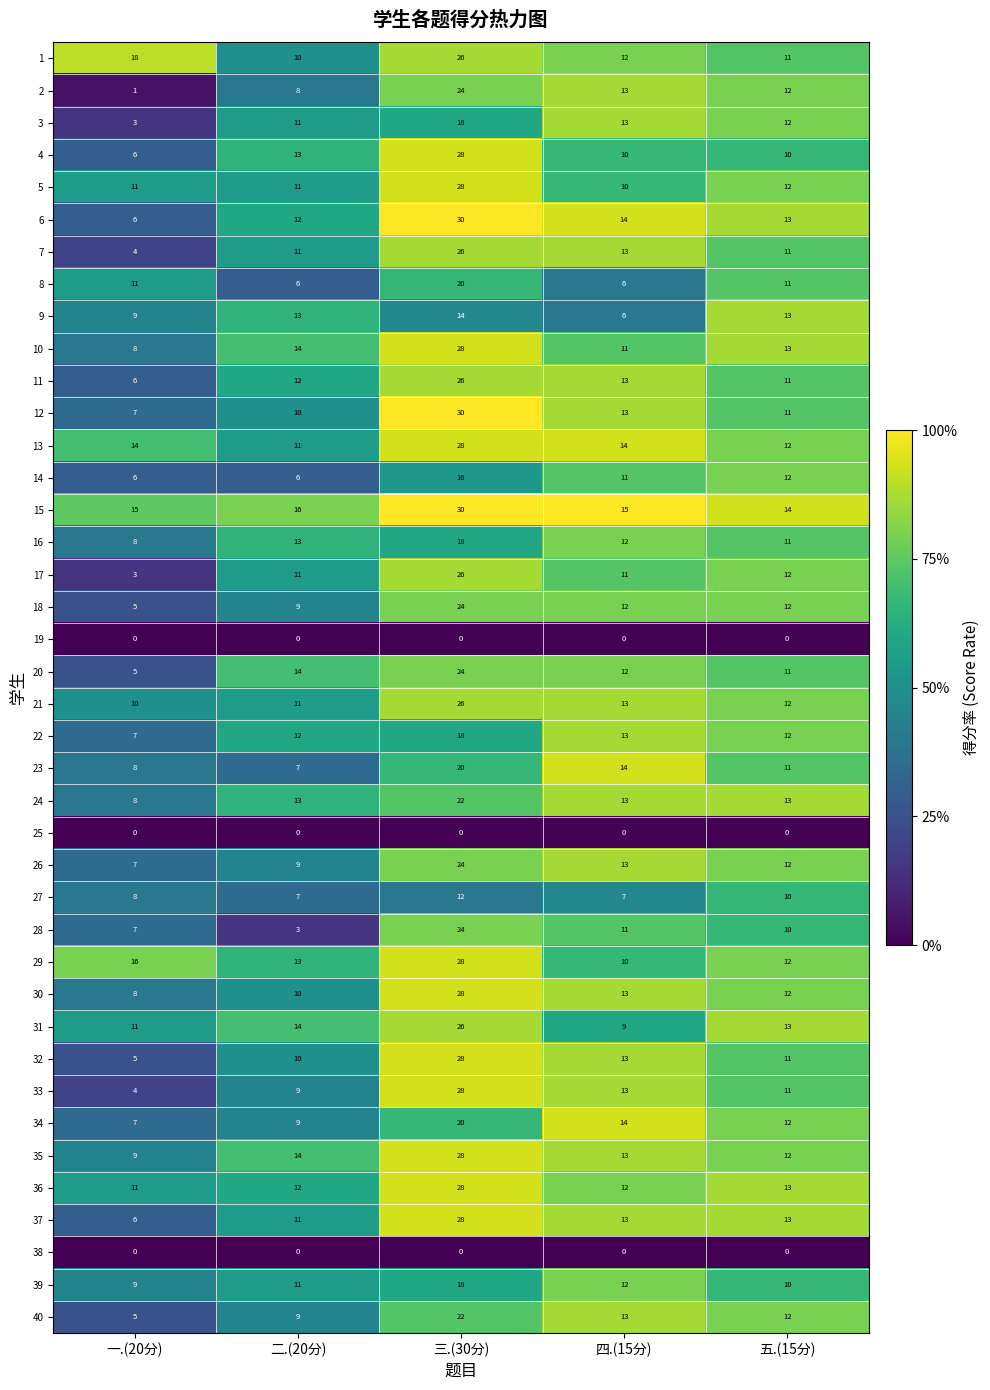

The value of 31 at 四.(15分) is 9. True or false?

True